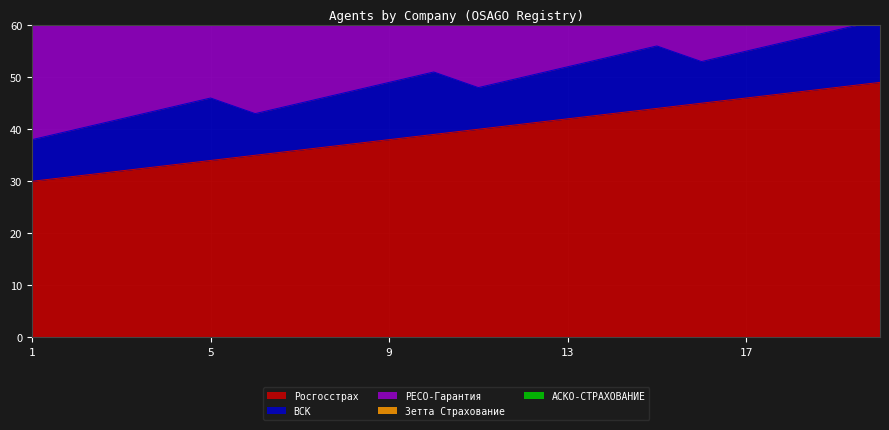

Reading right to left, extract all data points from this chart.

Росгосстрах: 20=49	19=48	18=47	17=46	16=45	15=44	14=43	13=42	12=41	11=40	10=39	9=38	8=37	7=36	6=35	5=34	4=33	3=32	2=31	1=30
ВСК: 20=12	19=11	18=10	17=9	16=8	15=12	14=11	13=10	12=9	11=8	10=12	9=11	8=10	7=9	6=8	5=12	4=11	3=10	2=9	1=8
РЕСО-Гарантия: 20=28	19=27	18=29	17=28	16=27	15=29	14=28	13=27	12=29	11=28	10=27	9=29	8=28	7=27	6=29	5=28	4=27	3=29	2=28	1=27
Зетта Страхование: 20=18	19=17	18=18	17=17	16=18	15=17	14=18	13=17	12=18	11=17	10=18	9=17	8=18	7=17	6=18	5=17	4=18	3=17	2=18	1=17
АСКО-СТРАХОВАНИЕ: 20=6	19=5	18=6	17=5	16=6	15=5	14=6	13=5	12=6	11=5	10=6	9=5	8=6	7=5	6=6	5=5	4=6	3=5	2=6	1=5